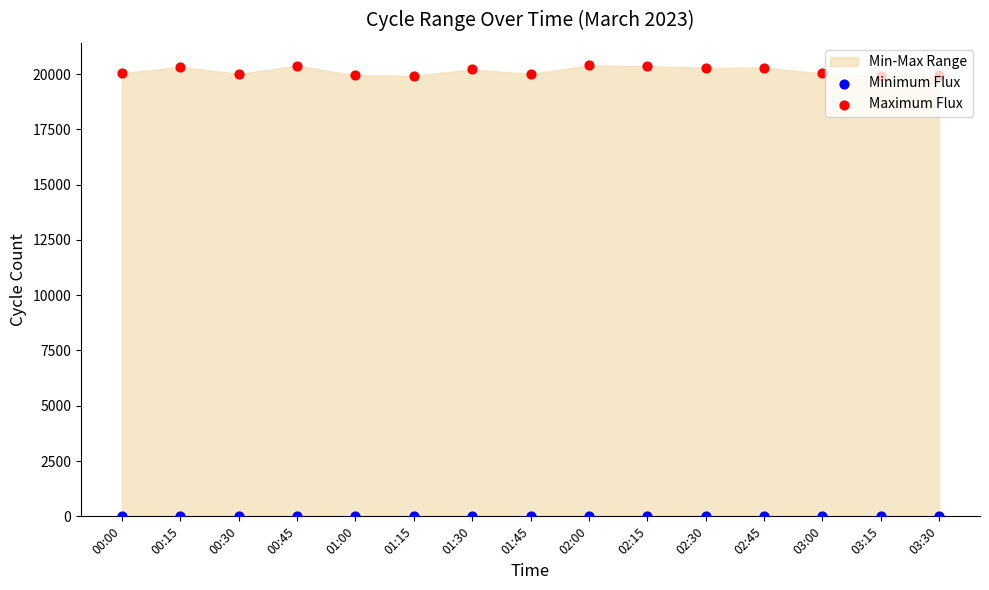

At which category is the sum across all series the highest?

02:00